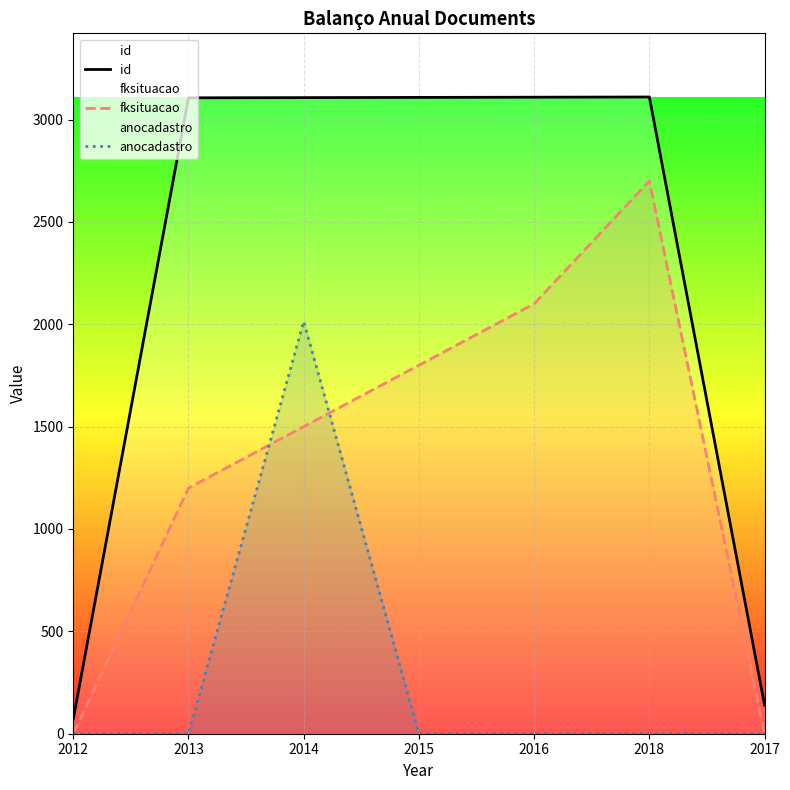

At how many categories does at least one series exceed 2304?

5